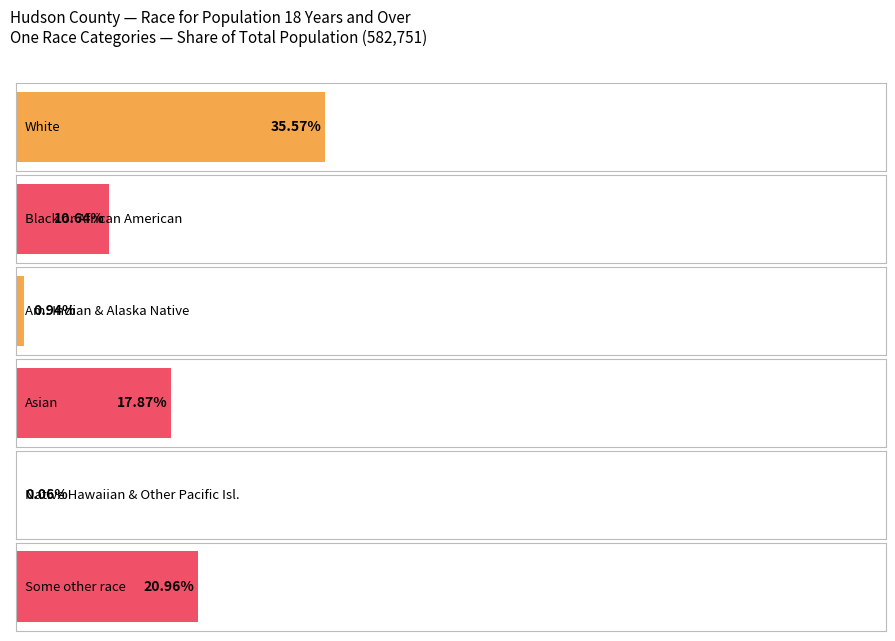

Is the value of Black or African American at American Indian and Alaska Native greater than the value of White at Asian?

No